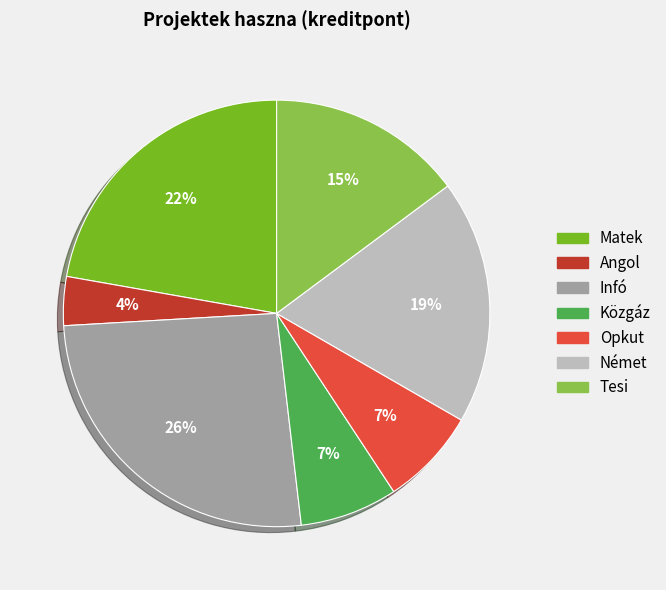

True or false: Német accounts for 30% of the total.

False